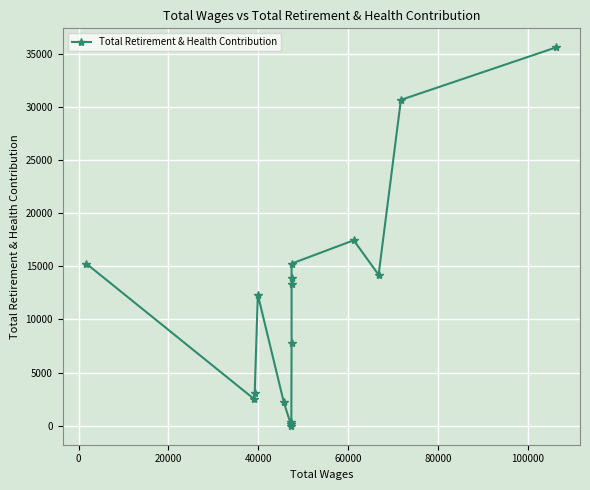

How many positive values are there?

15